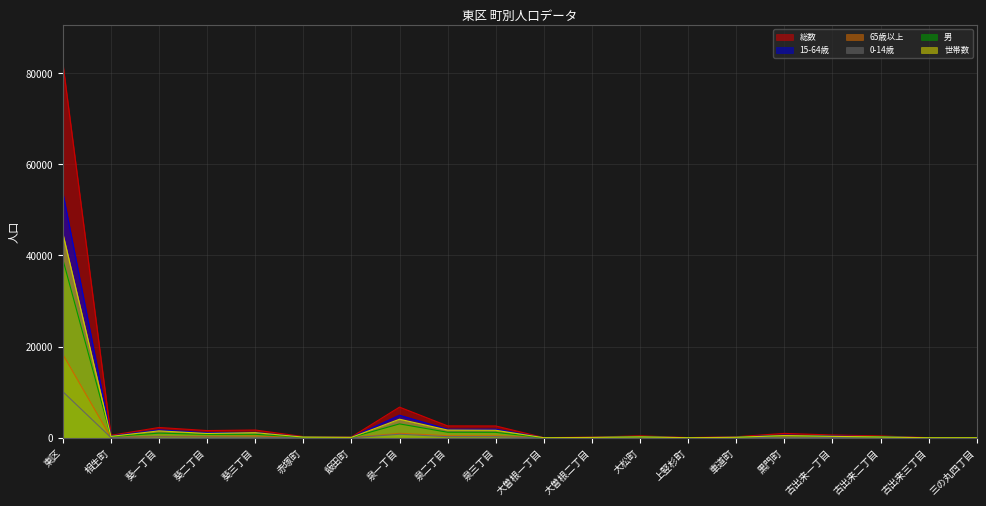

True or false: 総数 and 世帯数 cross at least once.

False